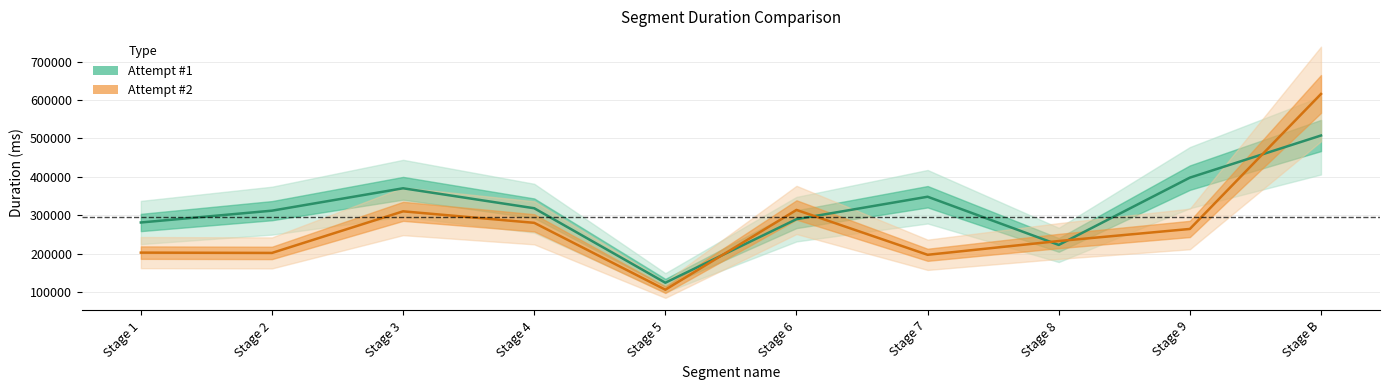

Which series has the widest spread of values?

Attempt #2